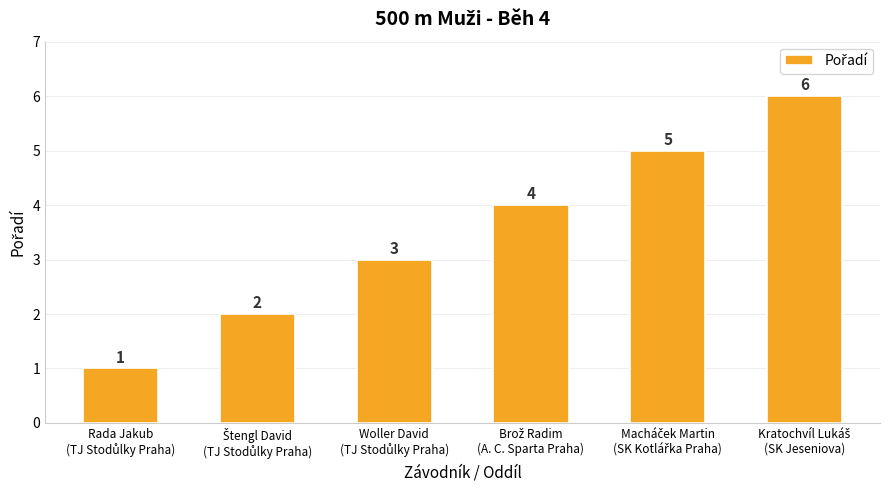

What is the sum of all values?

21